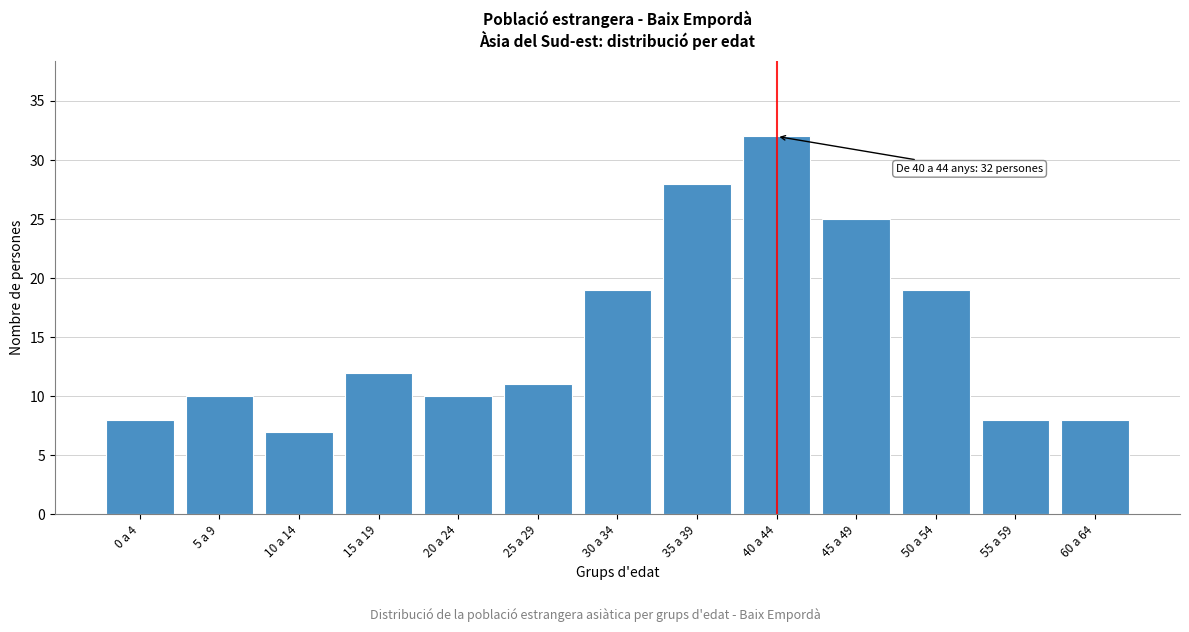

Reading left to right, extract all data points from this chart.

8	10	7	12	10	11	19	28	32	25	19	8	8